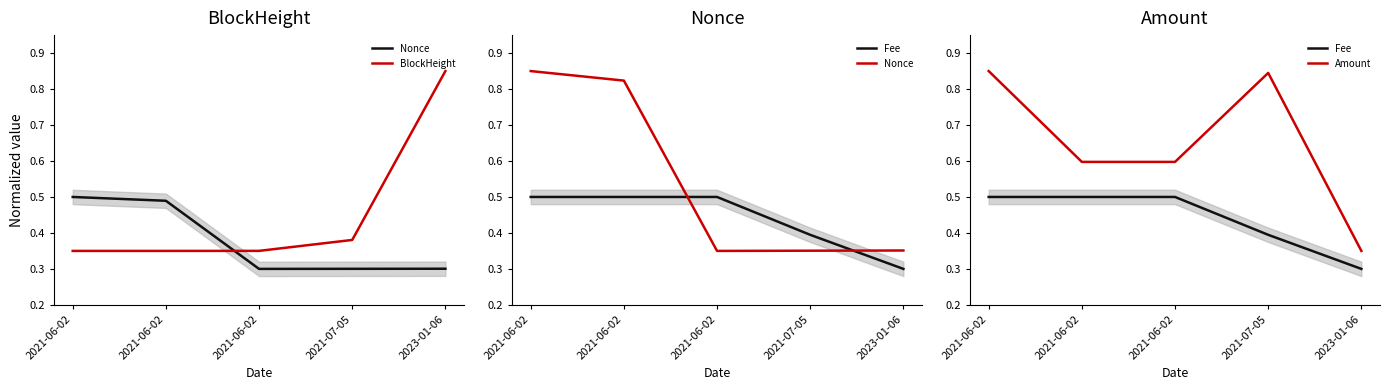

Which series has the largest total across all categories?

Amount